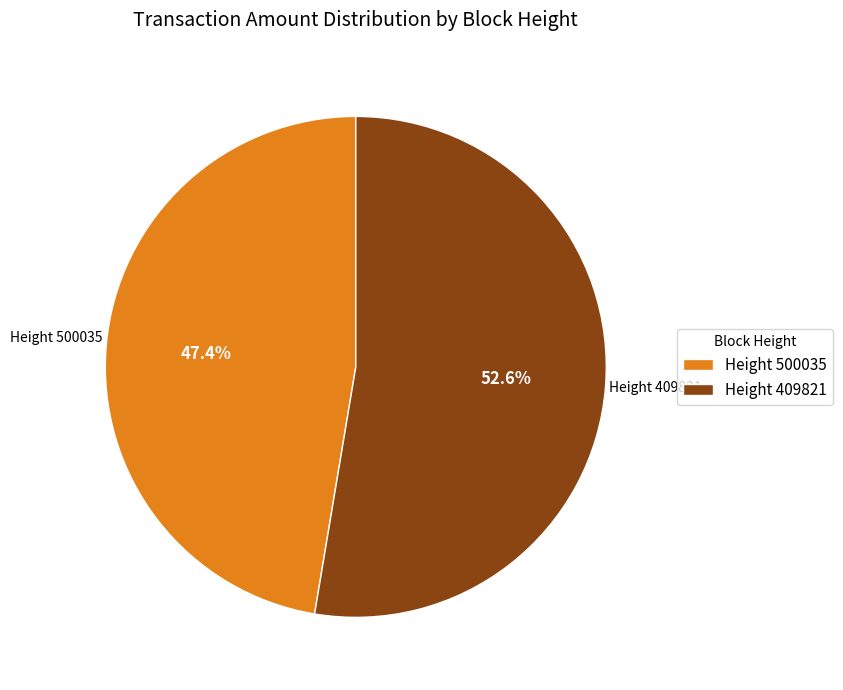

Count the number of slices in the pie.

2